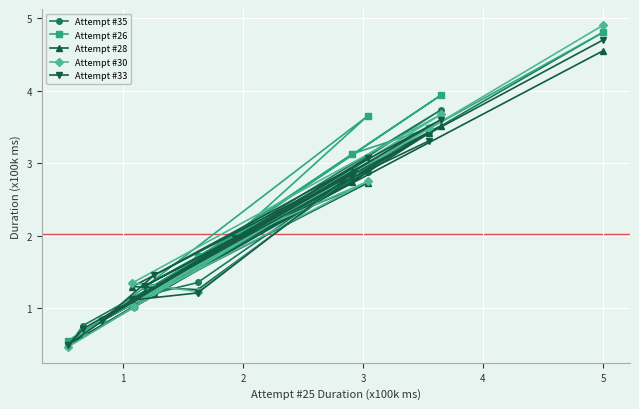

What is the lowest value of the Attempt #35 series?

0.5